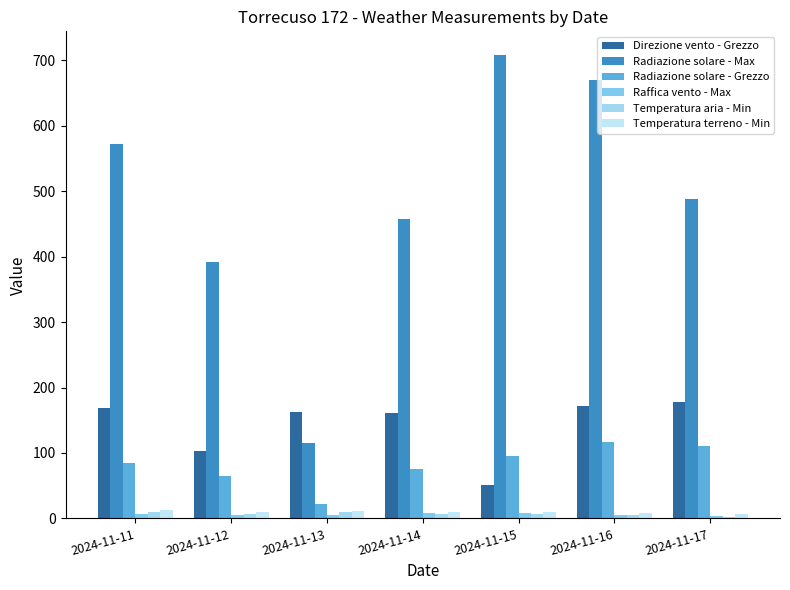

What is the difference between the Radiazione solare - Grezzo values at 2024-11-14 and 2024-11-11?

9.0